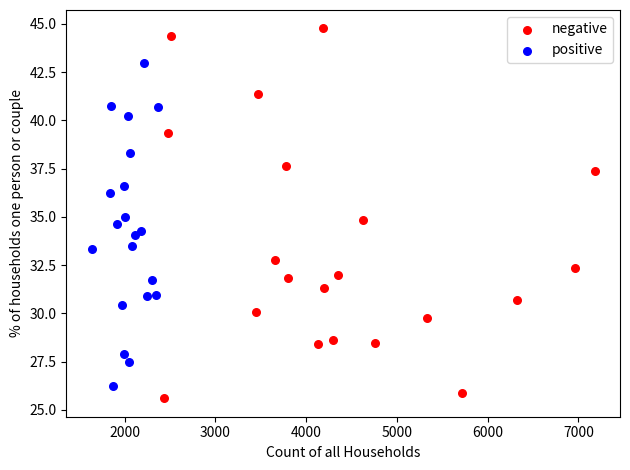

Which series reaches the maximum Y coordinate?

negative